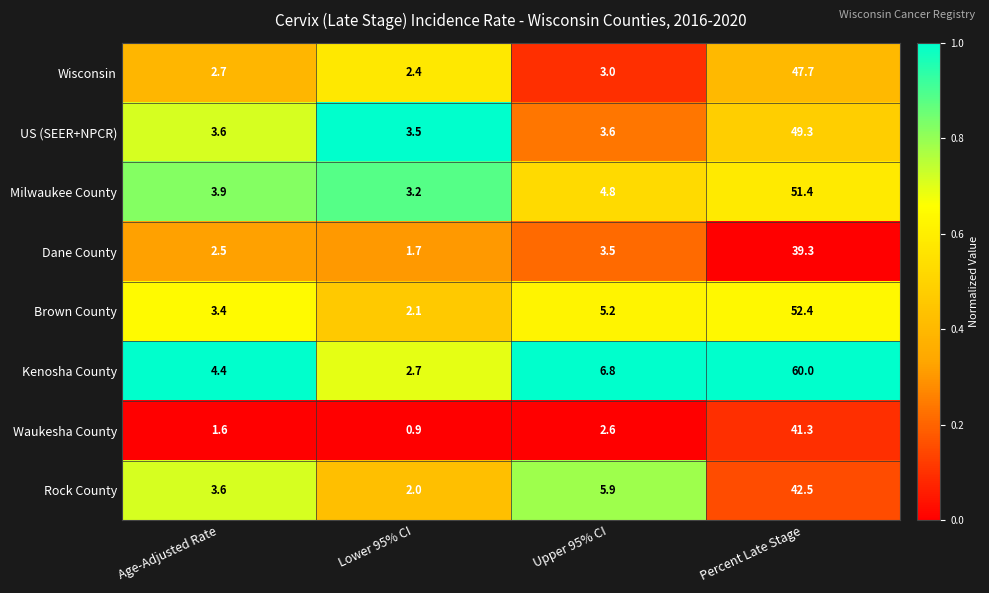

What is the average value of the Kenosha County series?

18.5